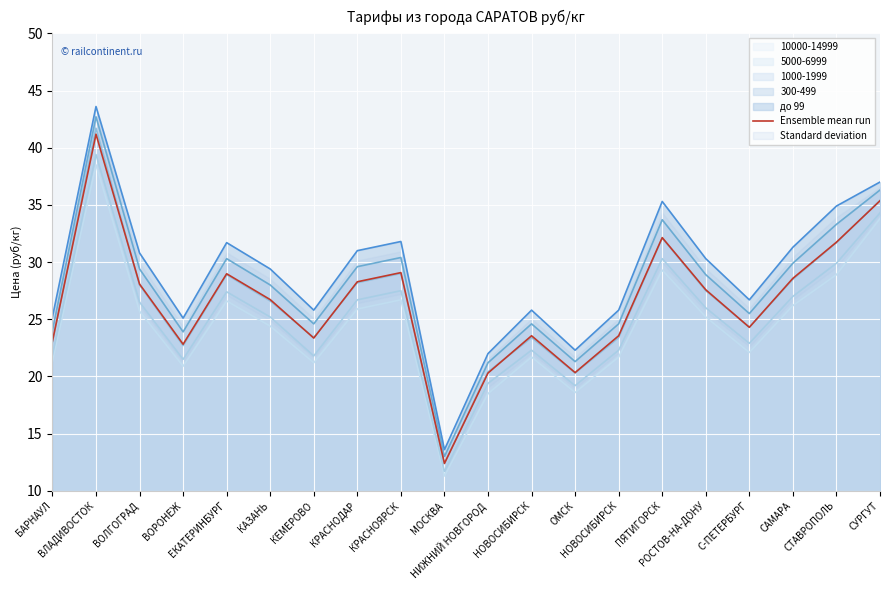

What is the label of the 18th point from the right?

ВОЛГОГРАД